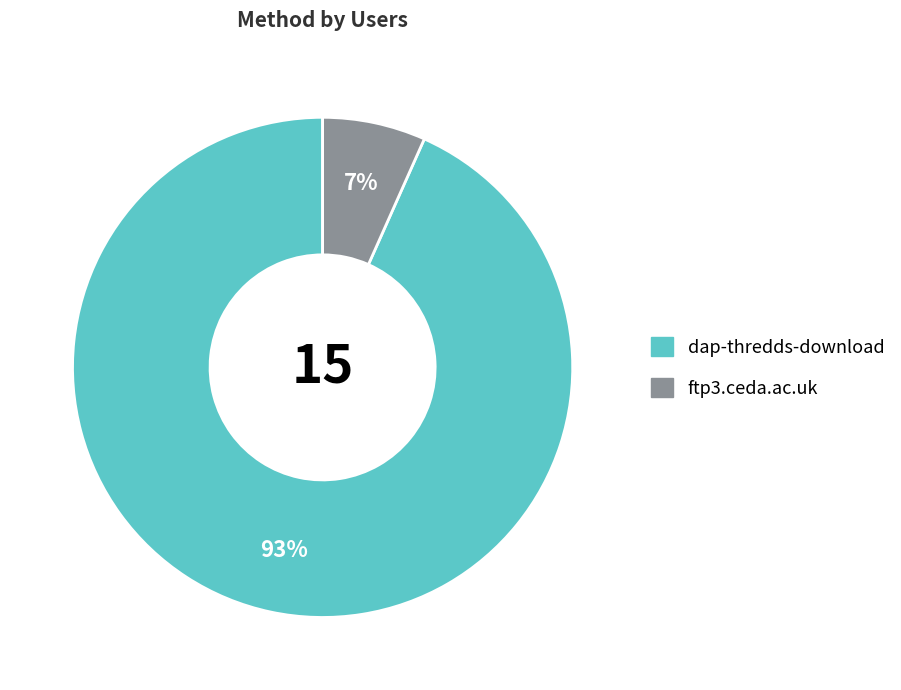

Does any single category account for the majority?

Yes